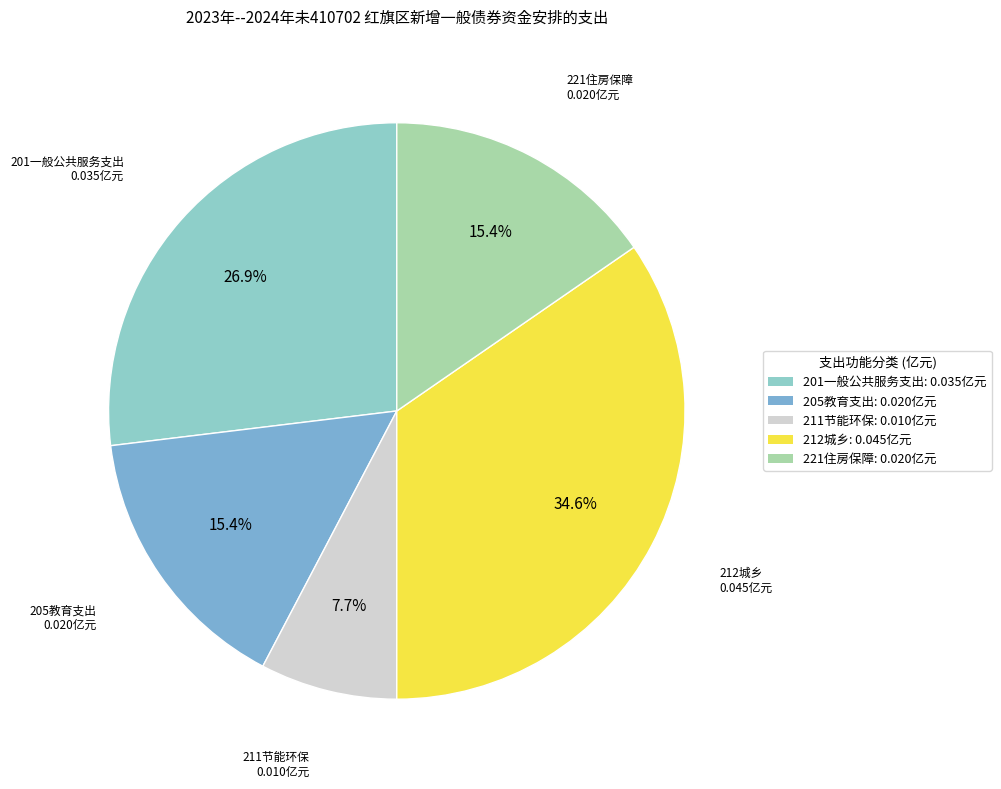

Is there any slice that represents more than half of the pie?

No